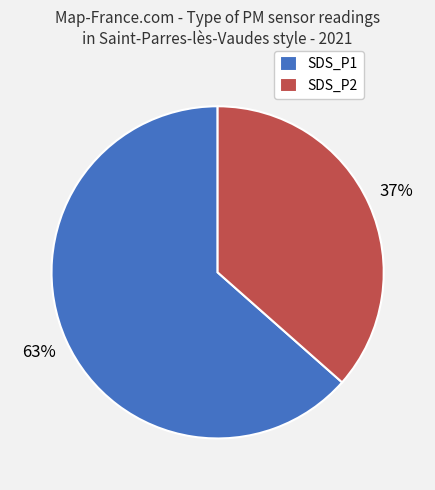

Which category has the biggest portion of the pie?

SDS_P1